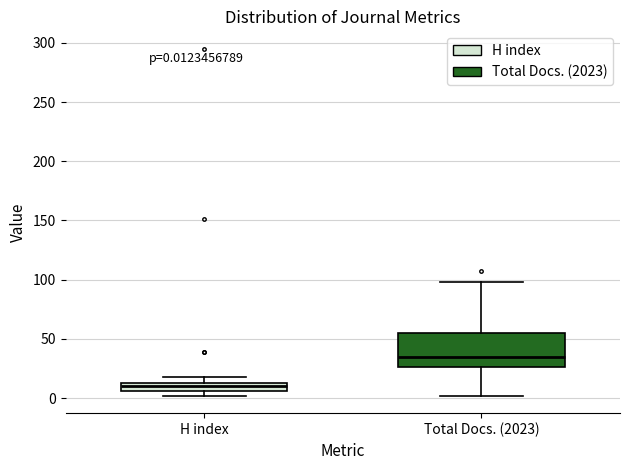

Which box's median line is the lowest?

H index